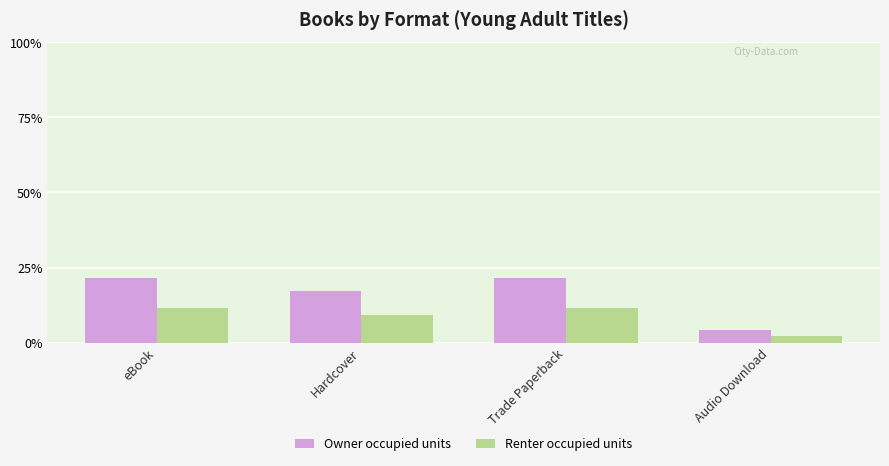

Reading left to right, what are all the values shown in this chart?

Owner occupied units: eBook=21.7	Hardcover=17.3	Trade Paperback=21.7	Audio Download=4.3
Renter occupied units: eBook=11.7	Hardcover=9.3	Trade Paperback=11.7	Audio Download=2.3